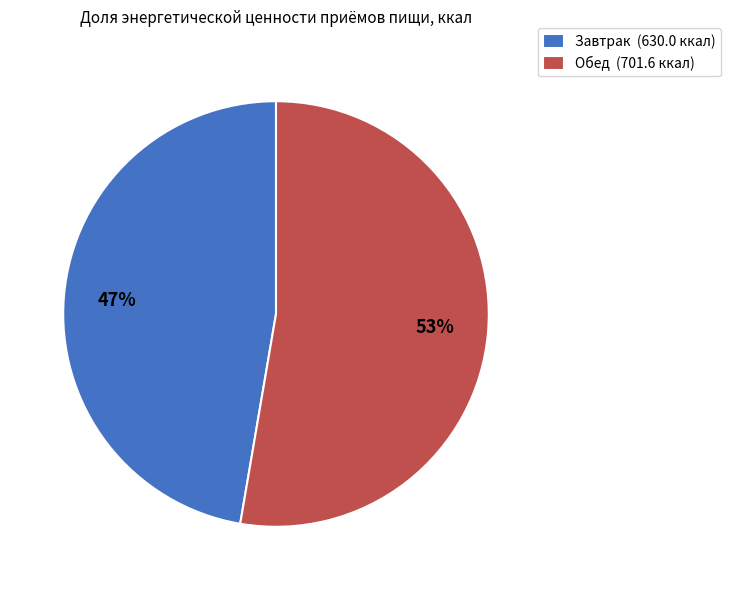

True or false: Завтрак accounts for 47% of the total.

True